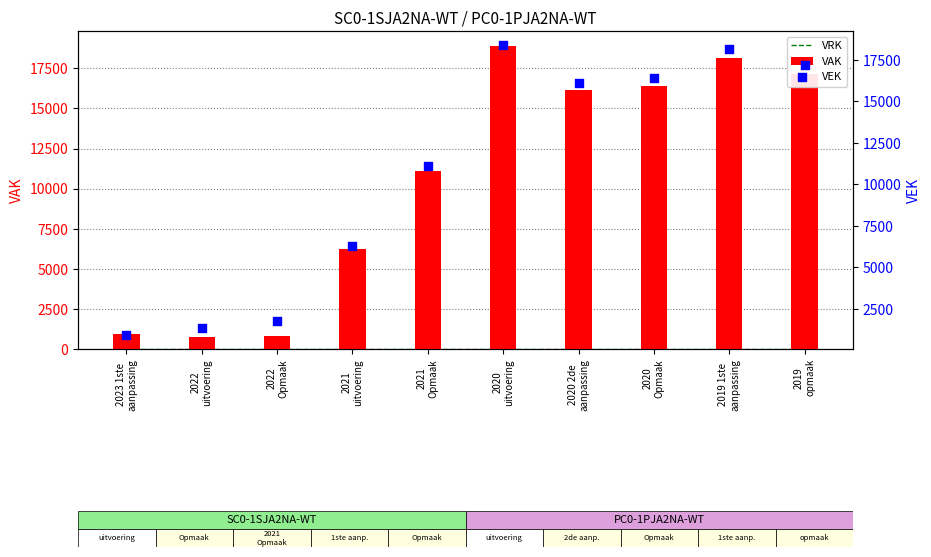

Is the value of VEK at 2022
uitvoering greater than the value of VRK at 2020
Opmaak?

Yes